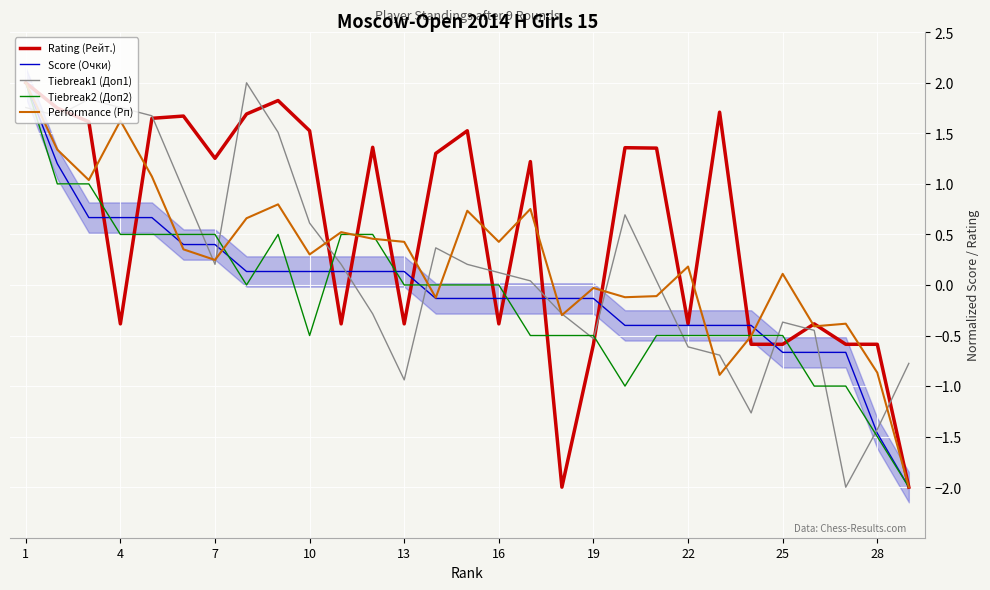

What is the difference between the maximum and minimum values in the Score (Очки) series?

4.0